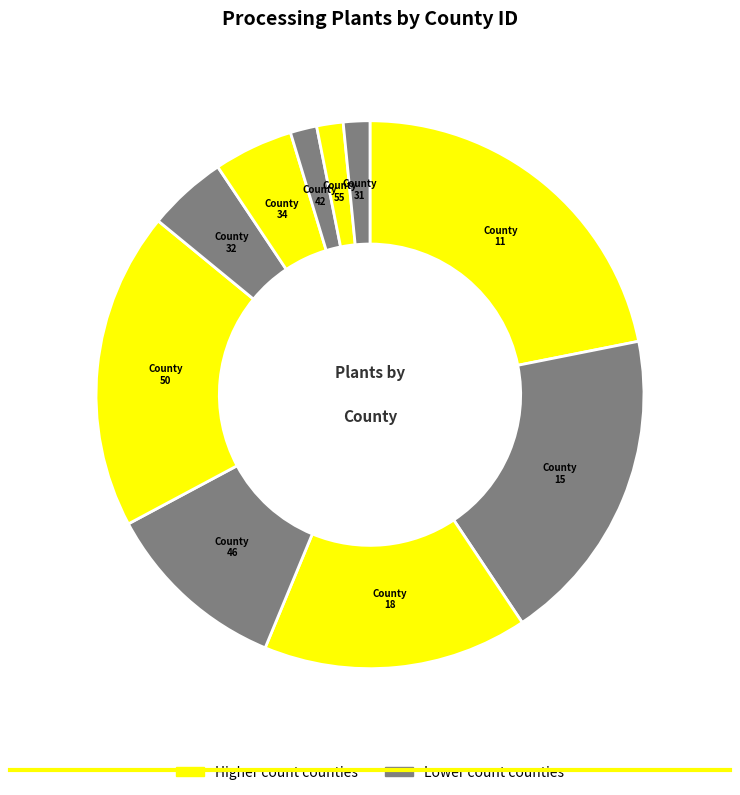

How many slices are in this pie chart?

10